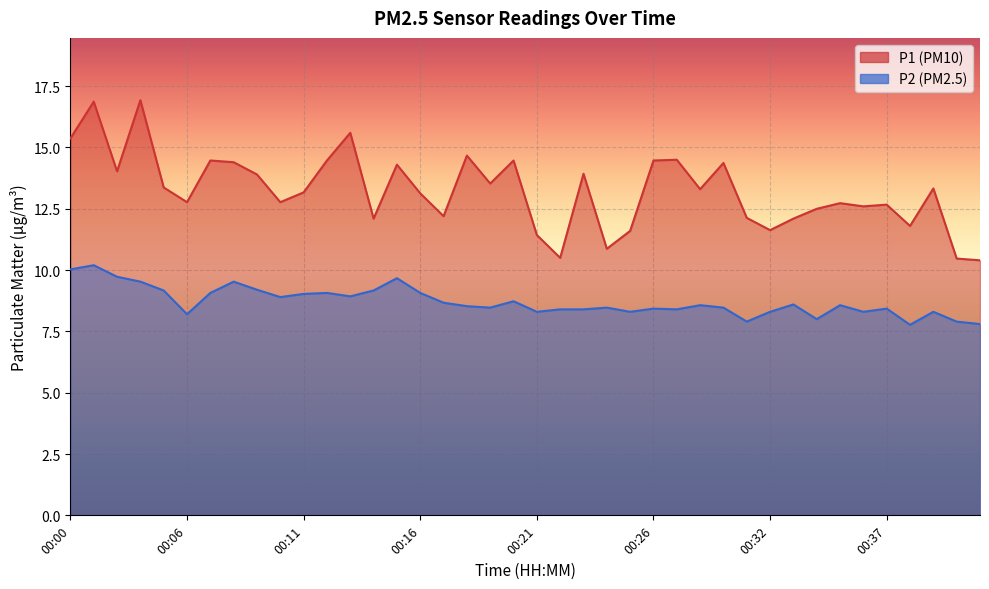

What is the minimum value for P2?

7.8